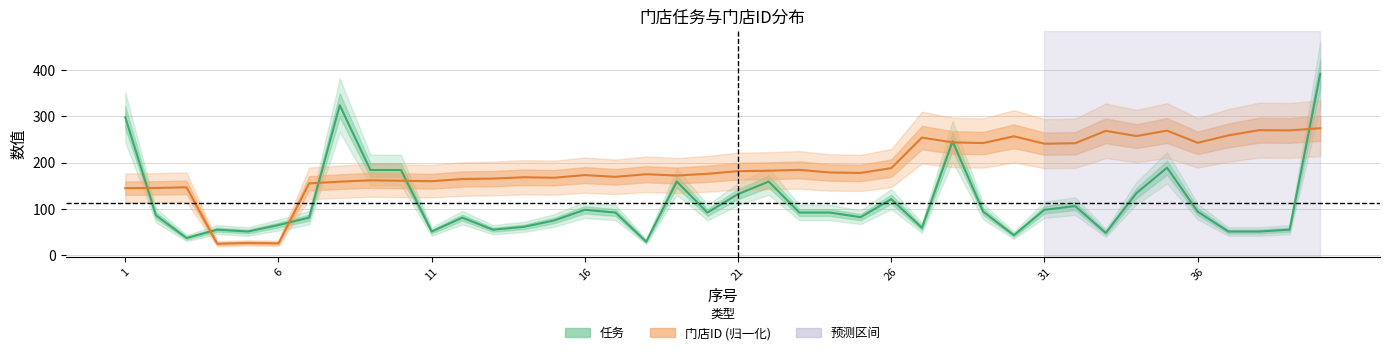

Rank the series at 29 from highest to lowest value.

门店ID, 任务